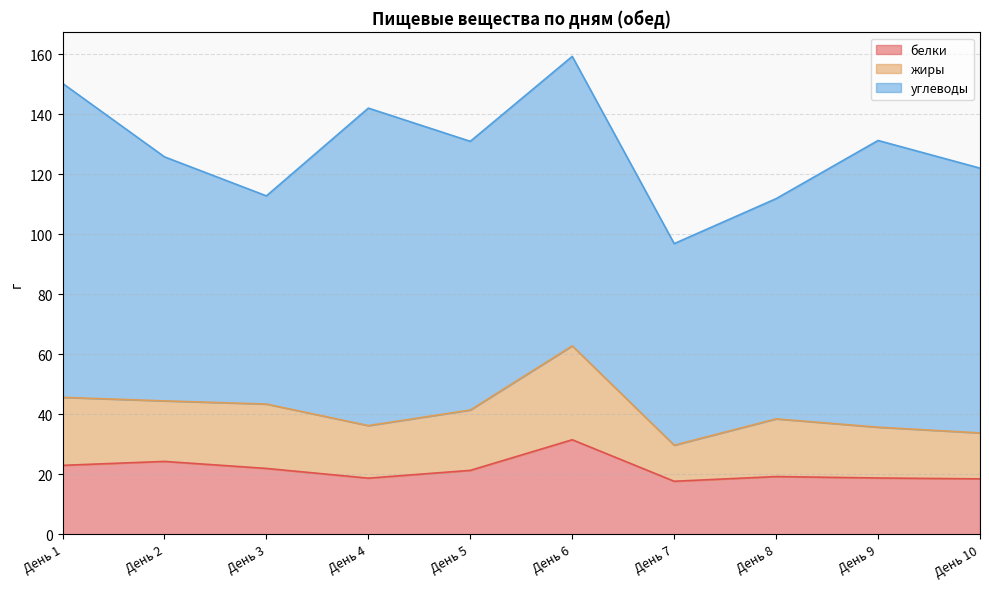

What is the sum of the белки values at День 8 and День 10?

37.8